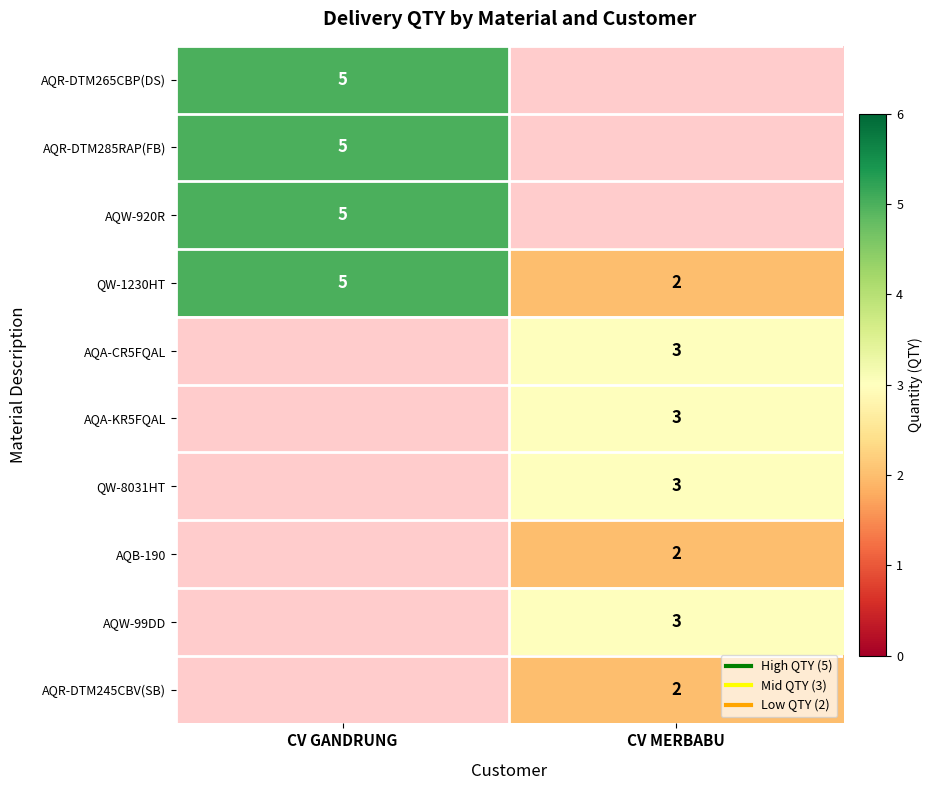

True or false: AQR-DTM285RAP(FB) has a value of 5.0 at CV GANDRUNG.

True